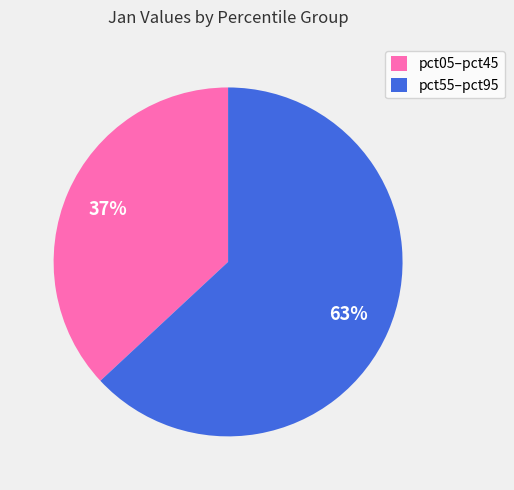

The pct05–pct45 slice represents 37% of the pie. True or false?

True